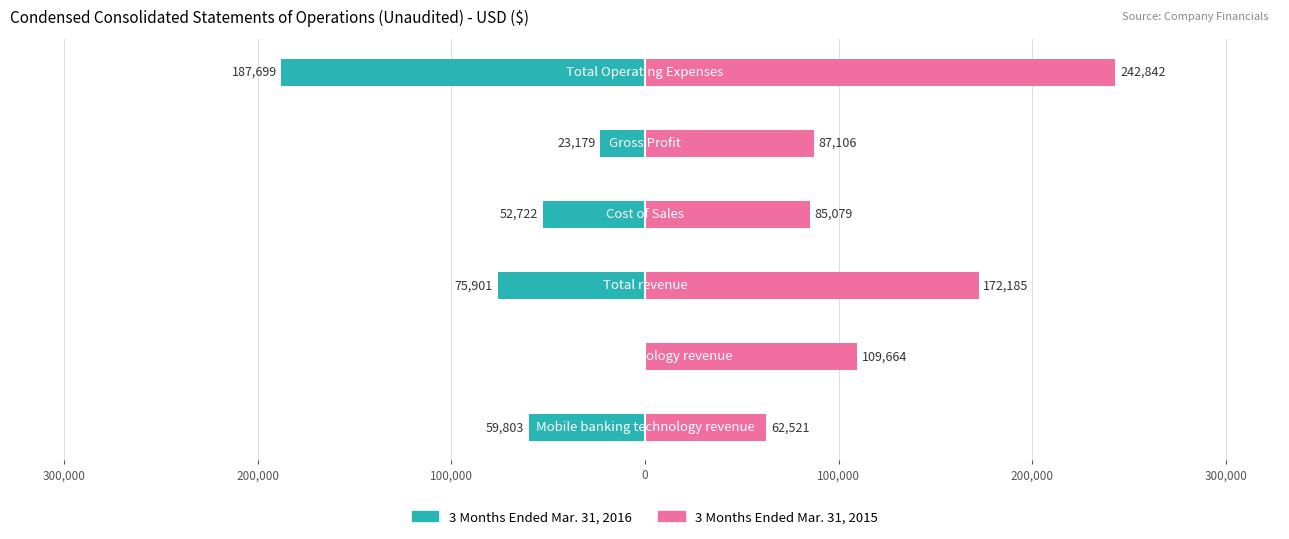

What is the sum of the 3 Months Ended Mar. 31, 2015 values at 300,000 and 100,000?

352506